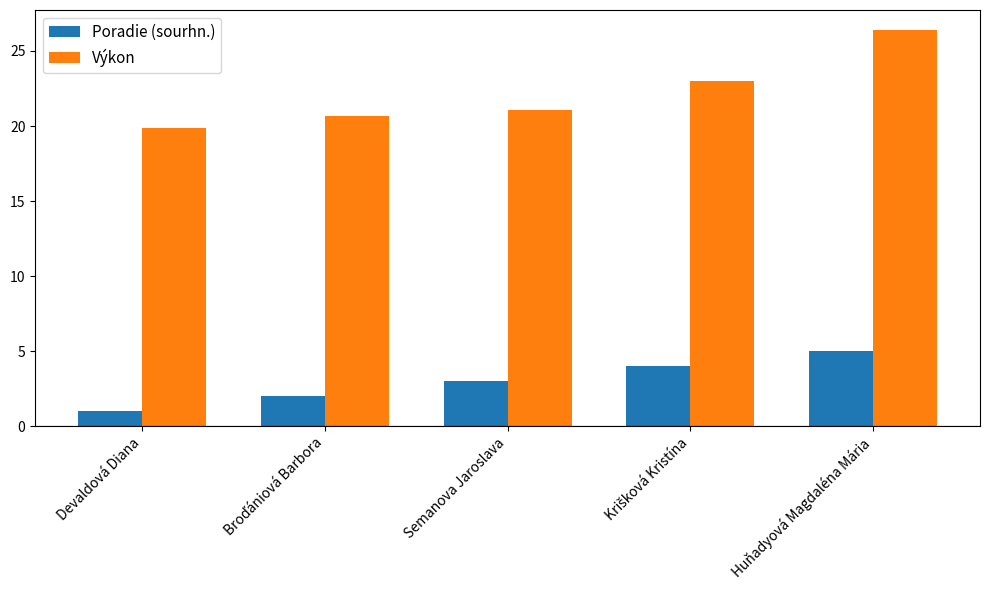

Which category has the lowest value in the Výkon series?

Devaldová Diana